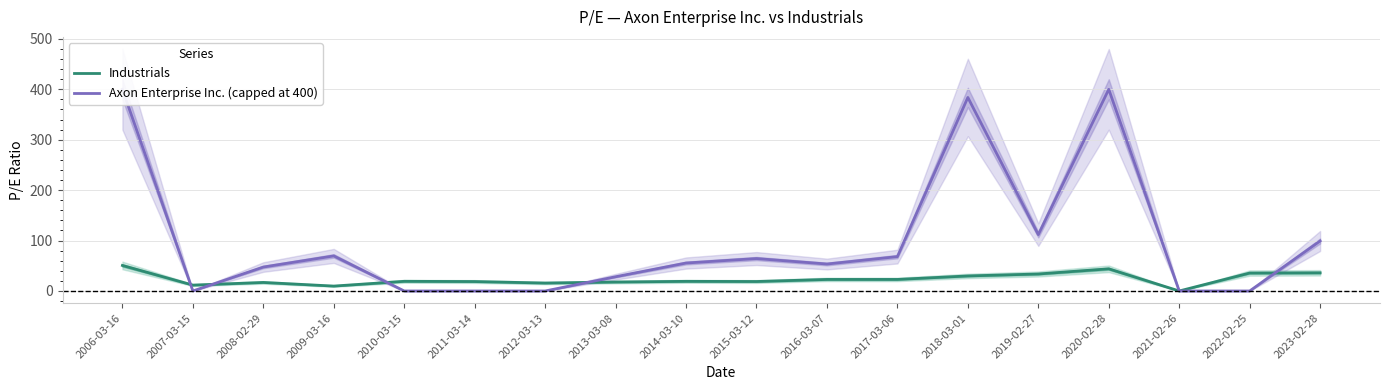

Which series changed the most between 2016-03-07 and 2019-02-27?

Axon Enterprise Inc. (capped at 400)